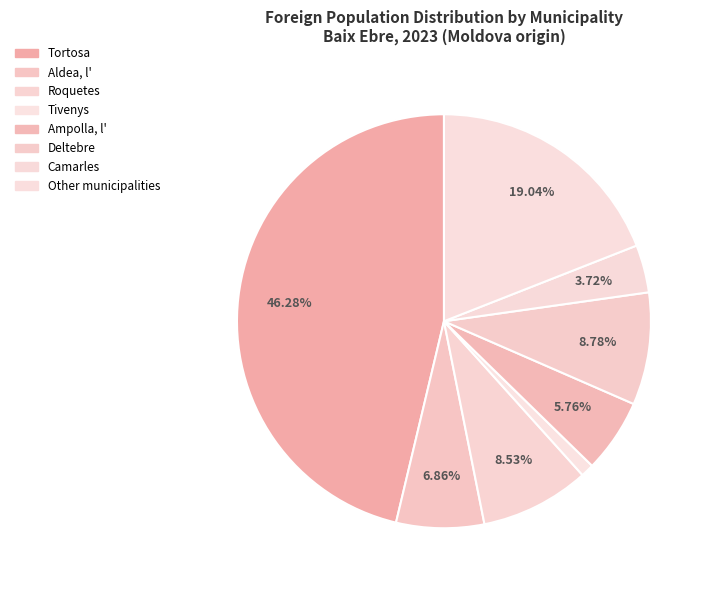

Count the number of slices in the pie.

8